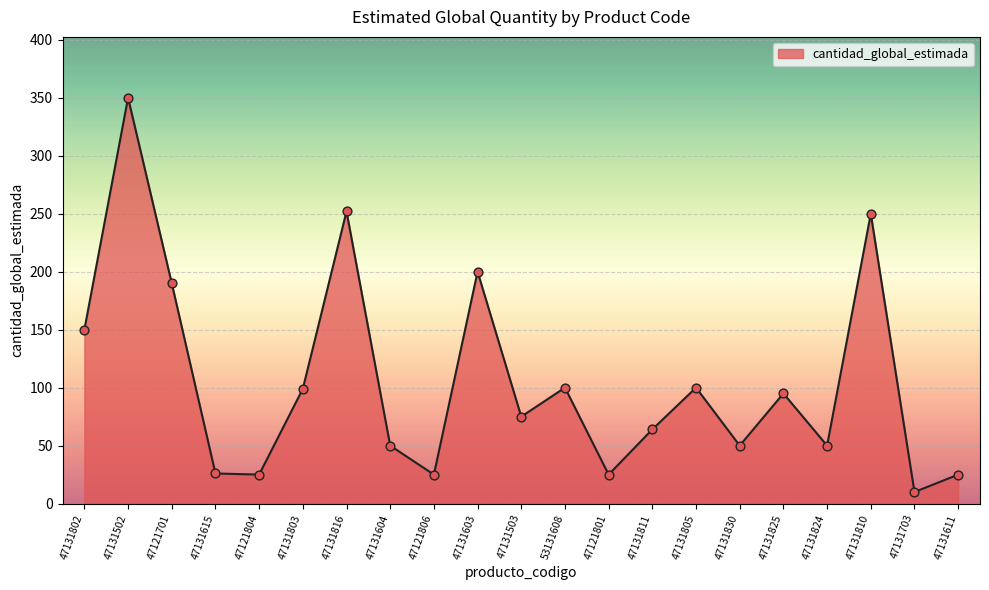

Approximately how many times larger is the value at 53131608 compared to 47131805?

1.0